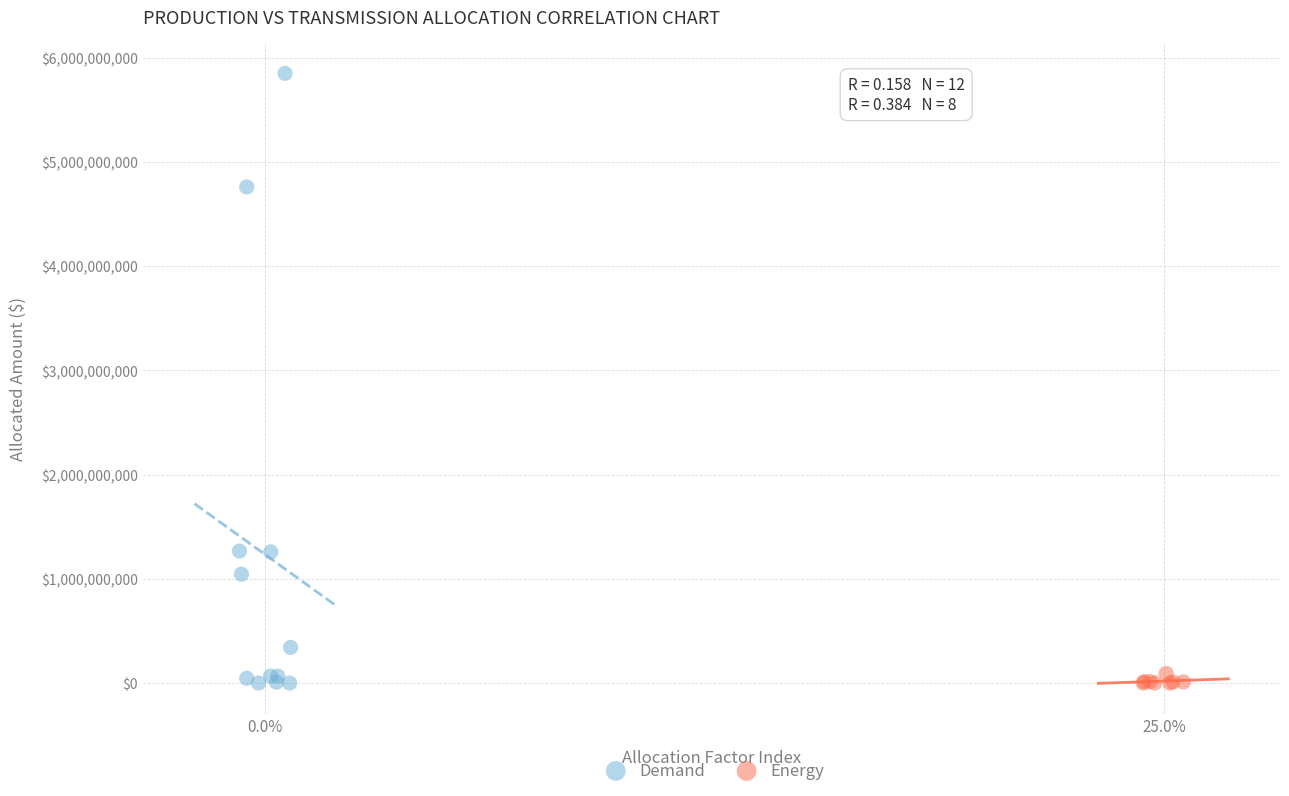

Which series has the largest Y range (max minus min)?

Demand